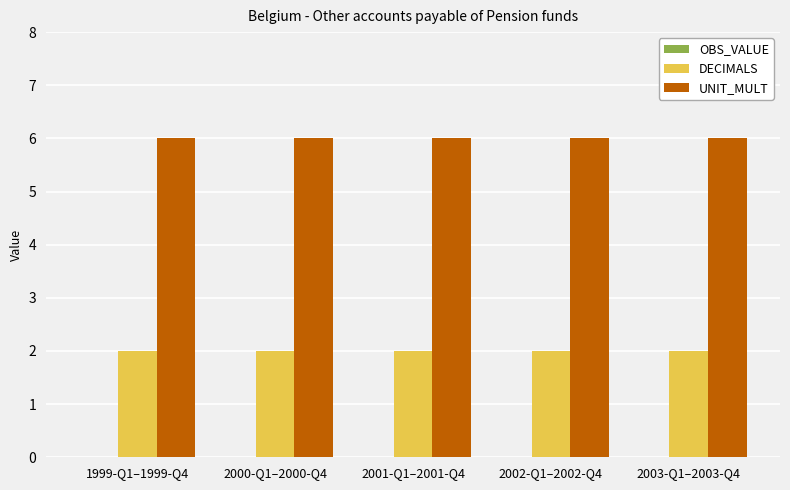

Is the value of DECIMALS at 2000-Q1–2000-Q4 greater than the value of UNIT_MULT at 2001-Q1–2001-Q4?

No